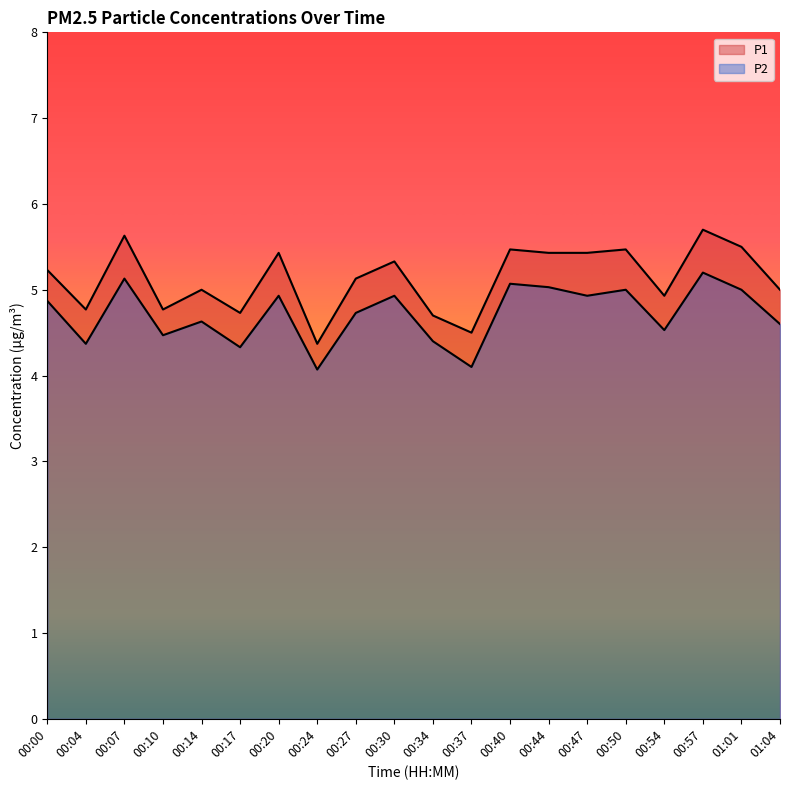

What is the value of the P2 point at the 5th from the left?

4.6